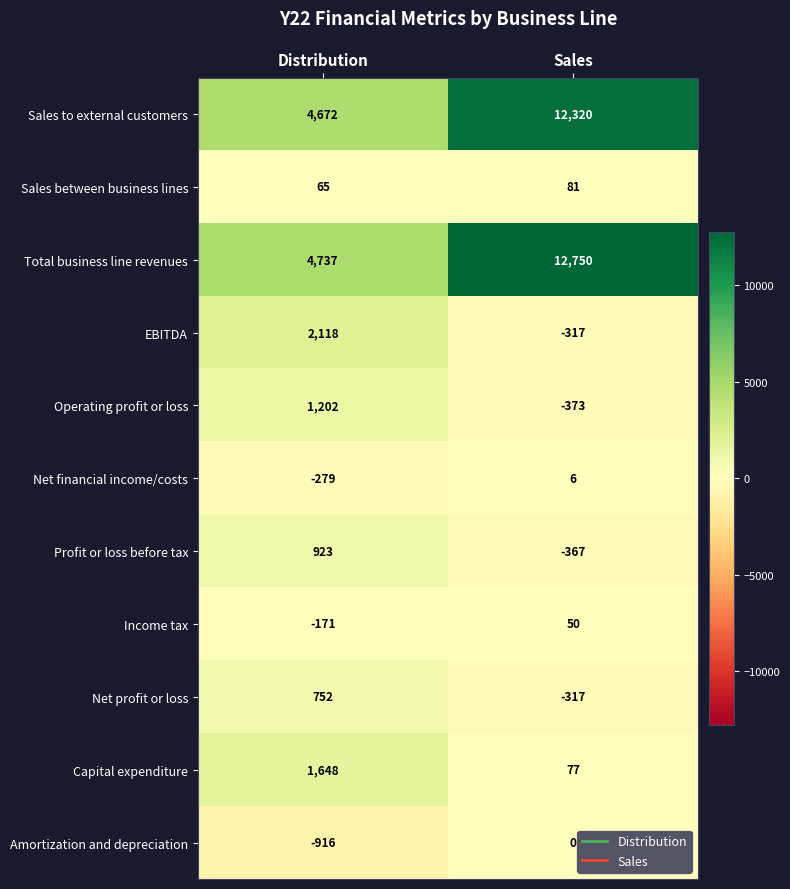

Which series changed the most between Distribution and Sales?

Total business line revenues